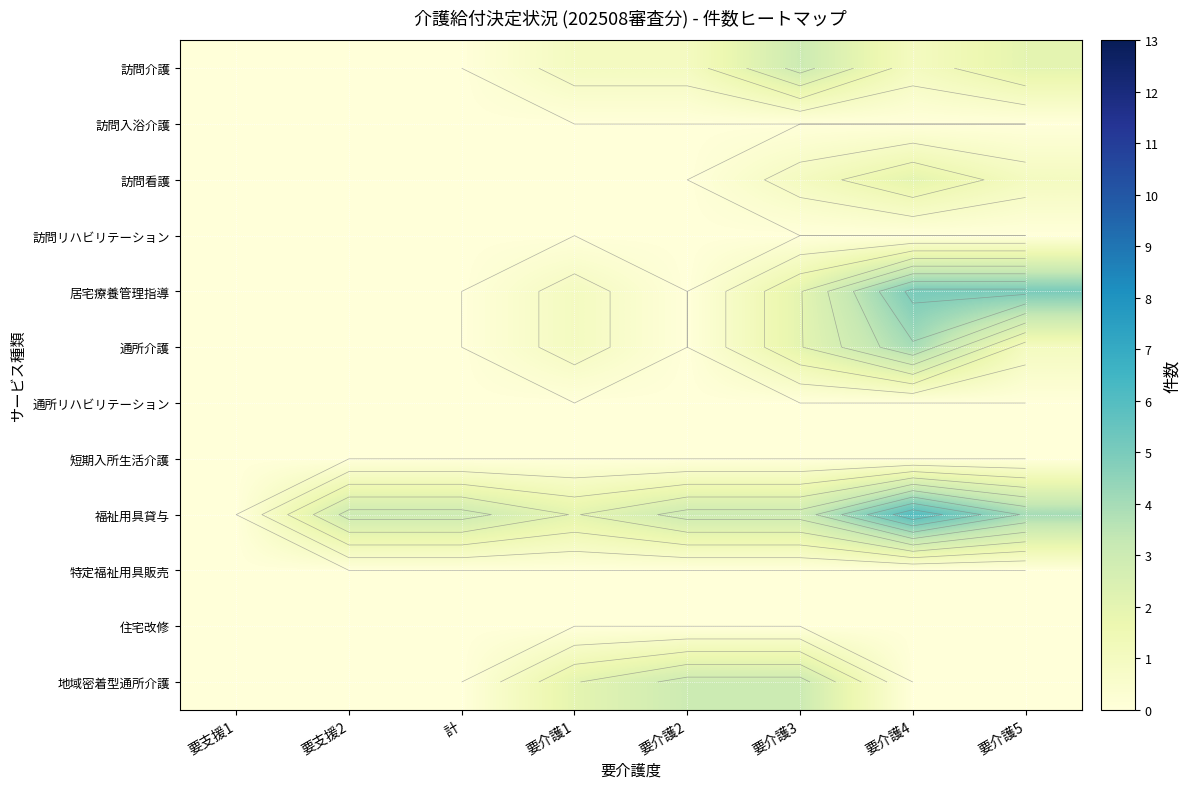

Which category has the lowest value in the 居宅療養管理指導 series?

要支援1